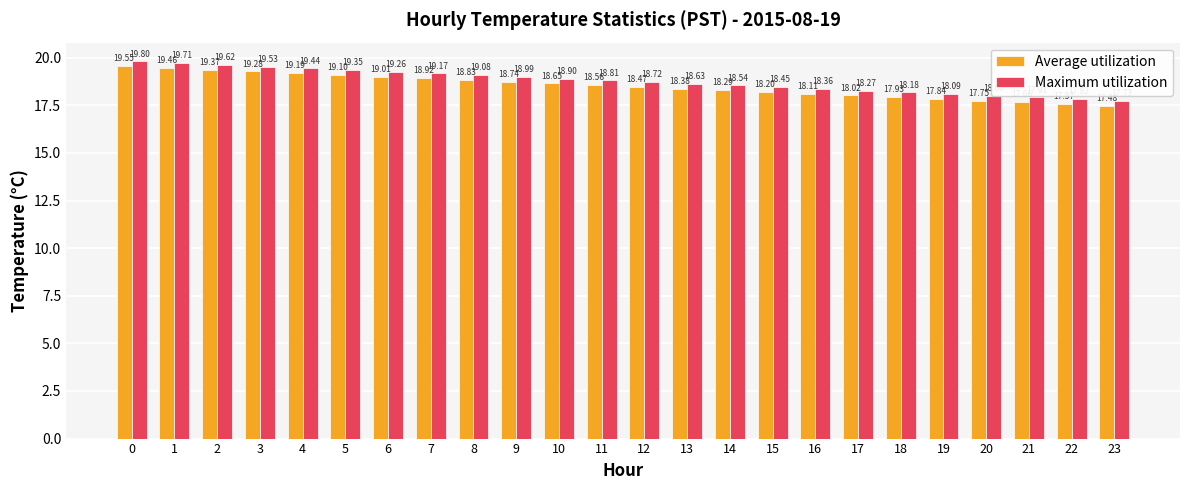

What are all the series names shown in the legend?

Average utilization, Maximum utilization